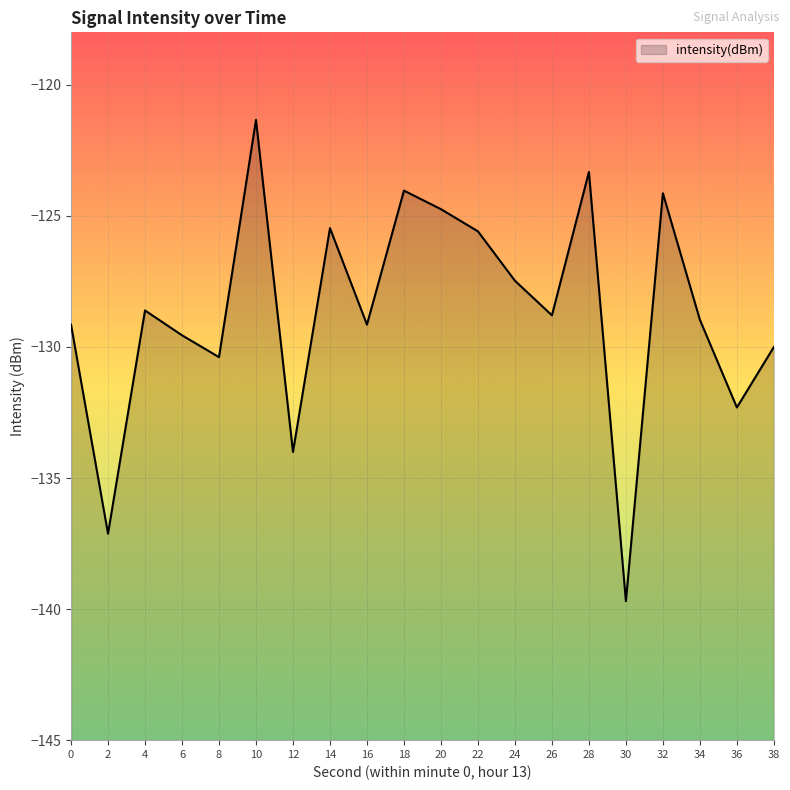

How many distinct data groups are displayed?

1